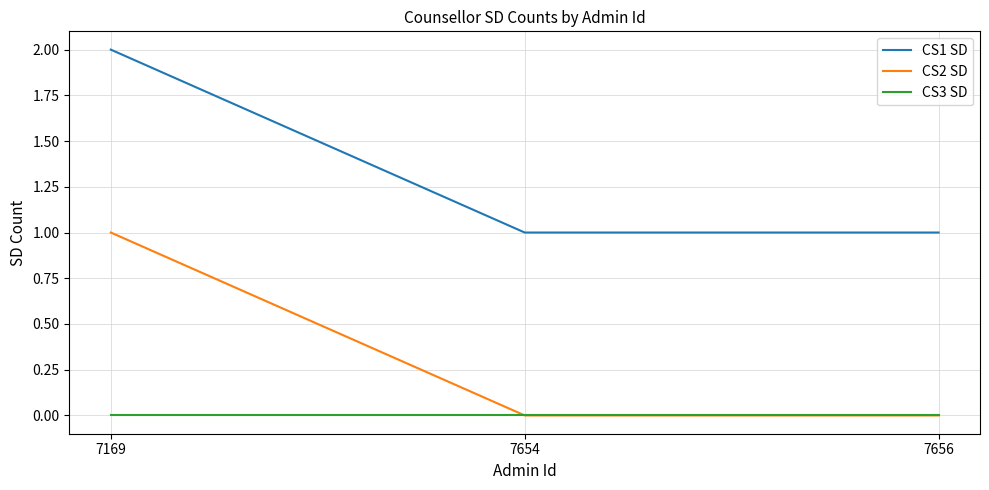

How many distinct data groups are displayed?

3